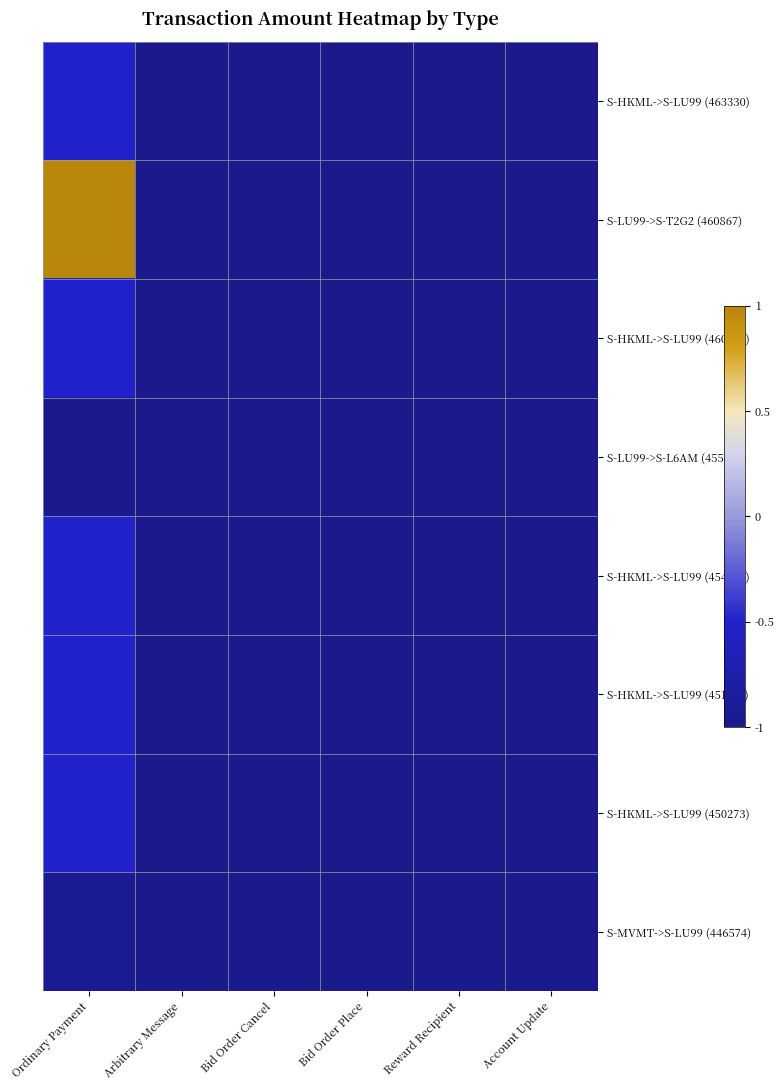

At which category does the chart reach its minimum across all series?

Arbitrary Message